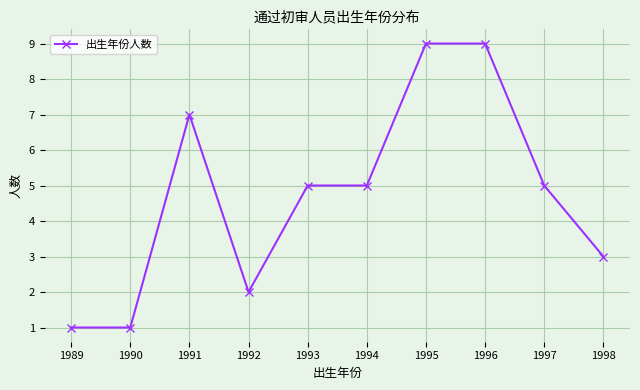

What is the value of the 1st point from the left?

1